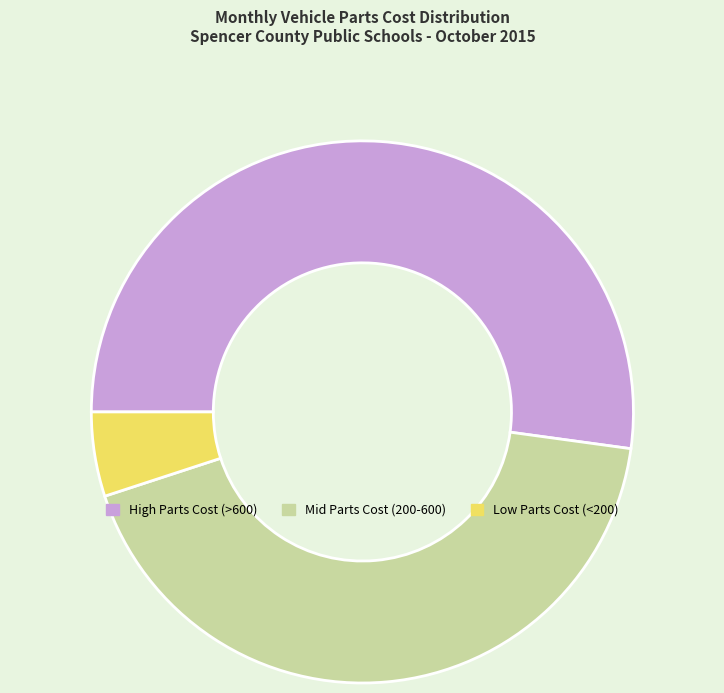

Is the sum of Low Parts Cost (<200) and High Parts Cost (>600) greater than half?

Yes